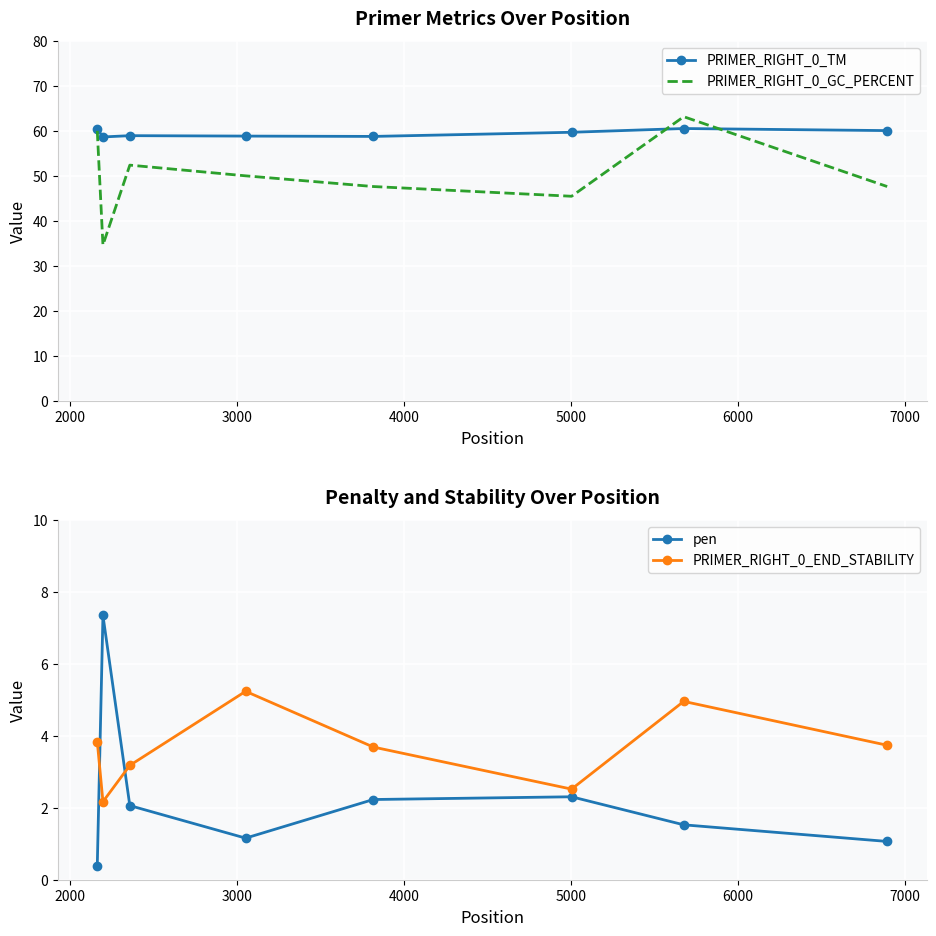

What is the maximum value for PRIMER_RIGHT_0_GC_PERCENT?

63.2